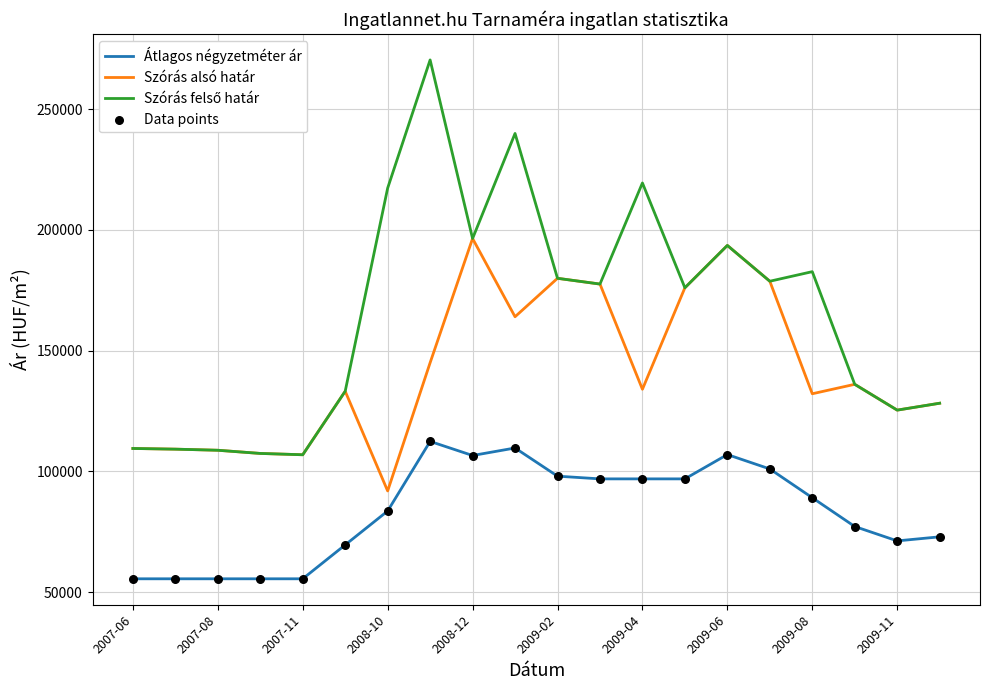

True or false: Szórás alsó határ and Átlagos négyzetméter ár cross at least once.

False